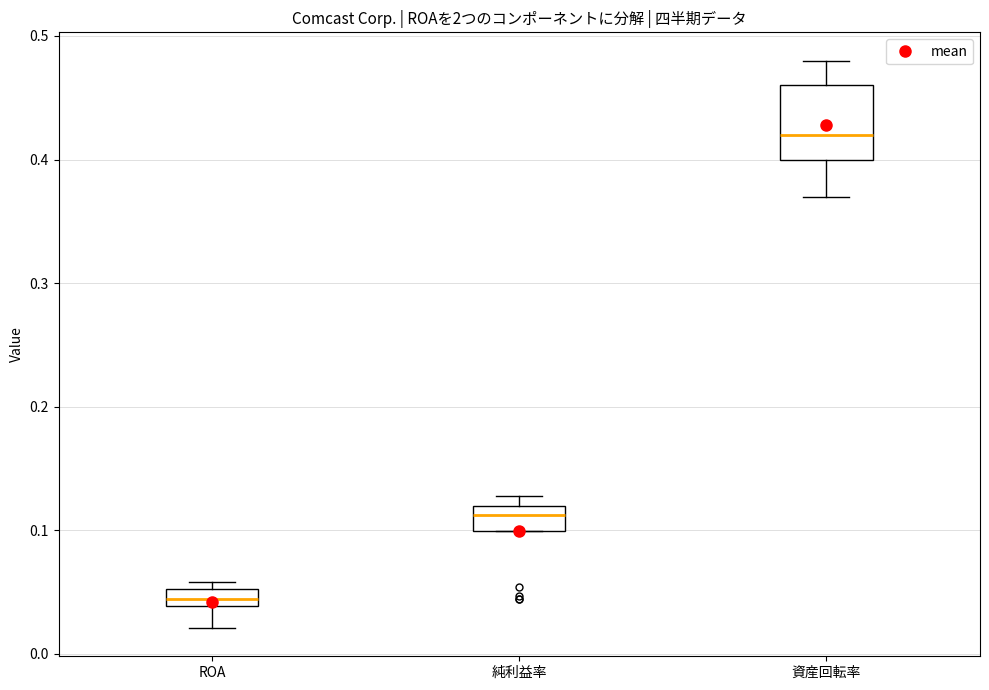

Which box is the tallest, from its lower edge to its upper edge?

資産回転率